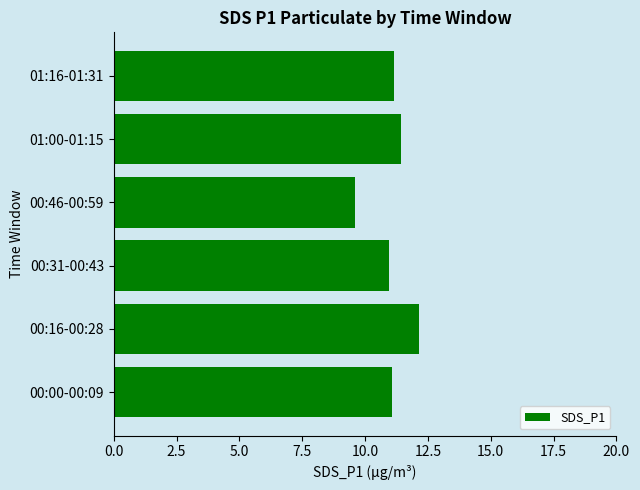

Count the number of data series in this chart.

1